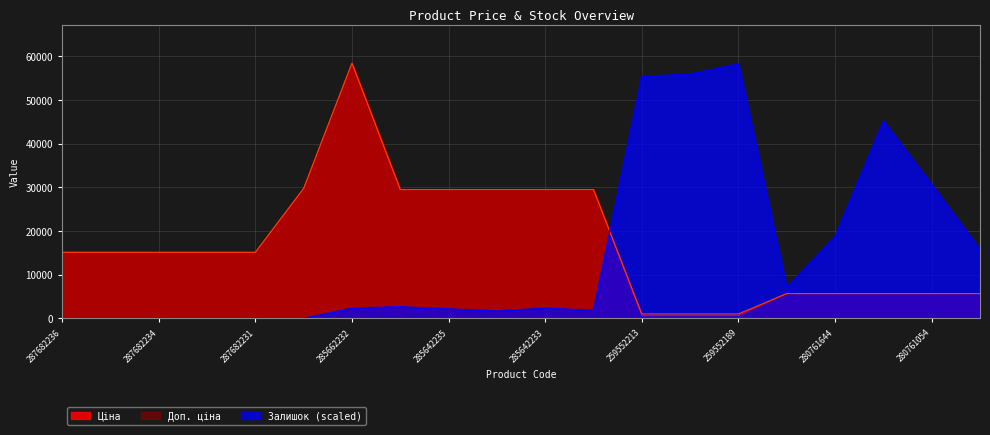

How many interior local peaks does the Доп. ціна series have?

1